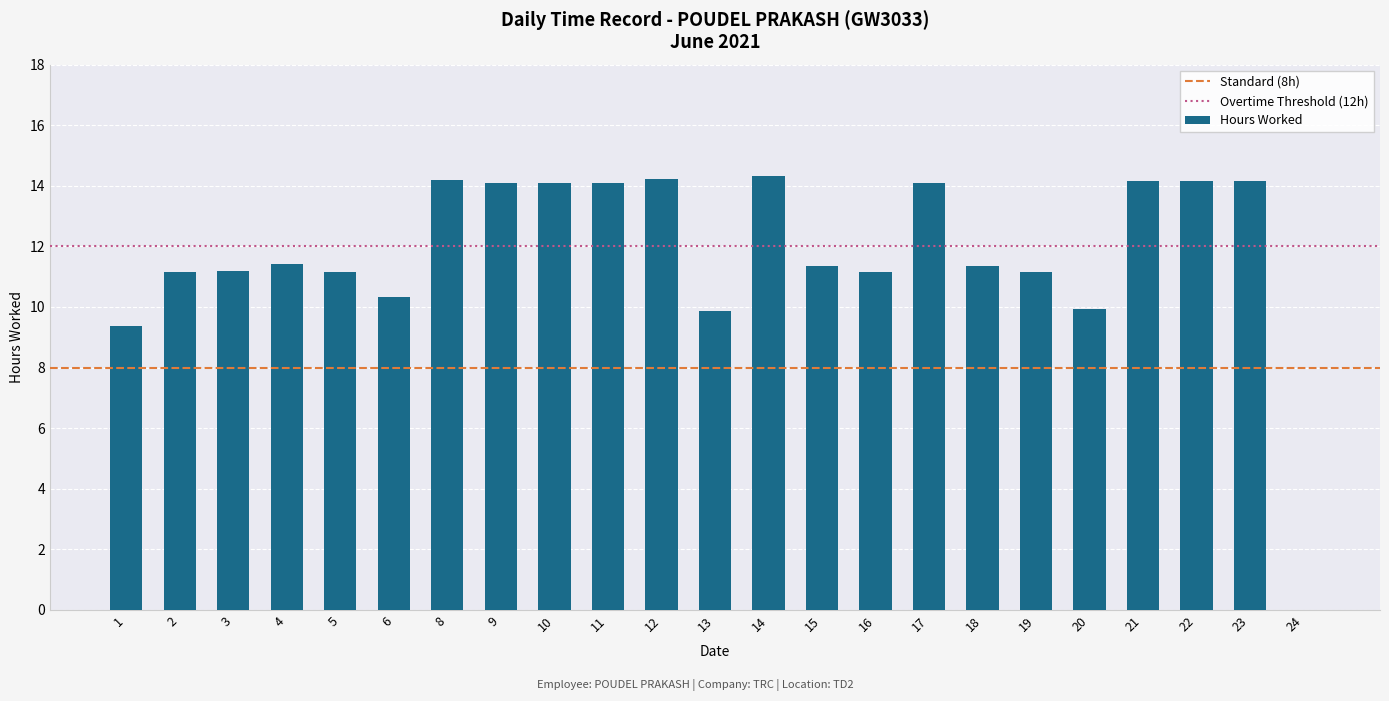

What is the maximum value shown in the chart?

14.3